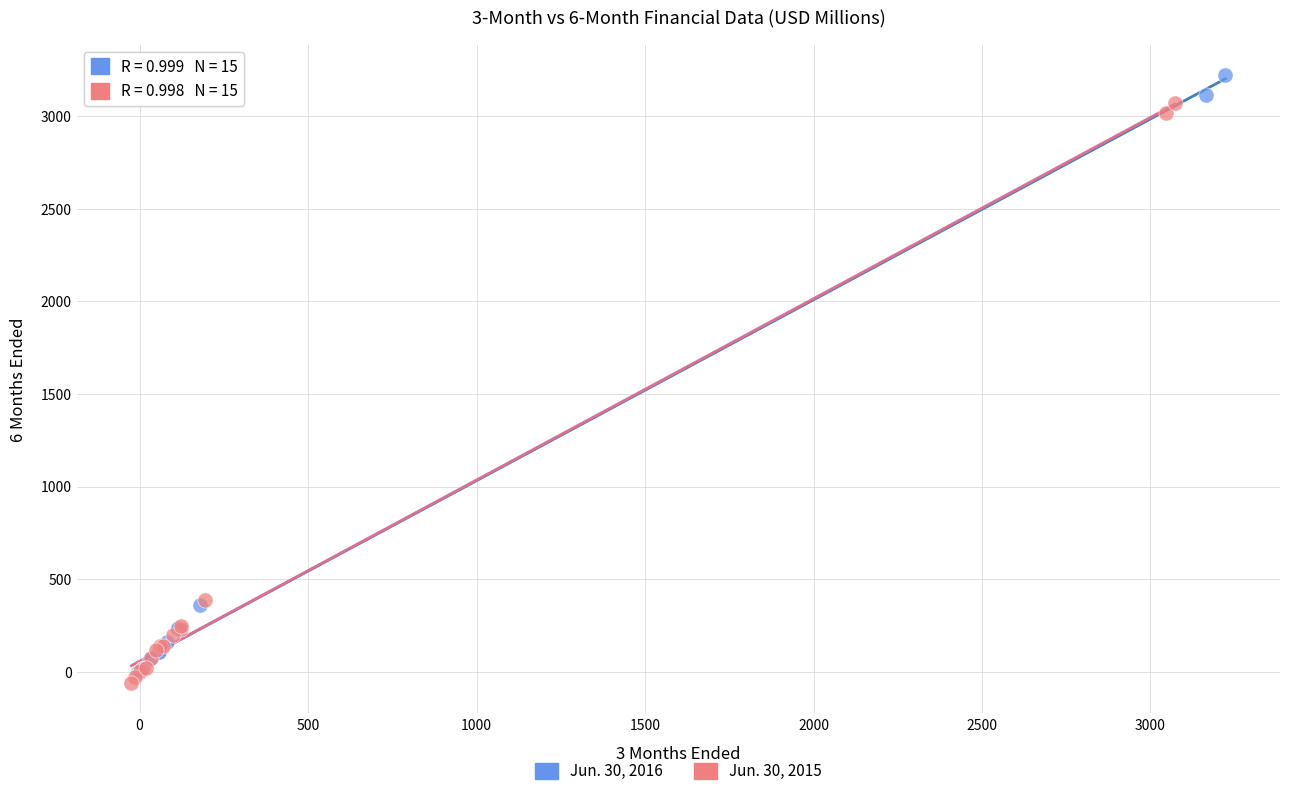

Which series contains the highest Y value?

Jun. 30, 2016